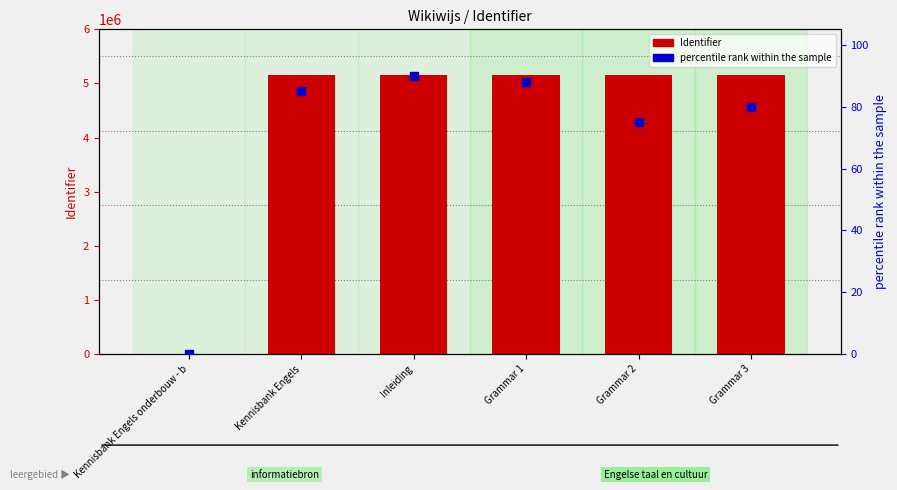

At which category is the sum across all series the highest?

Grammar 3